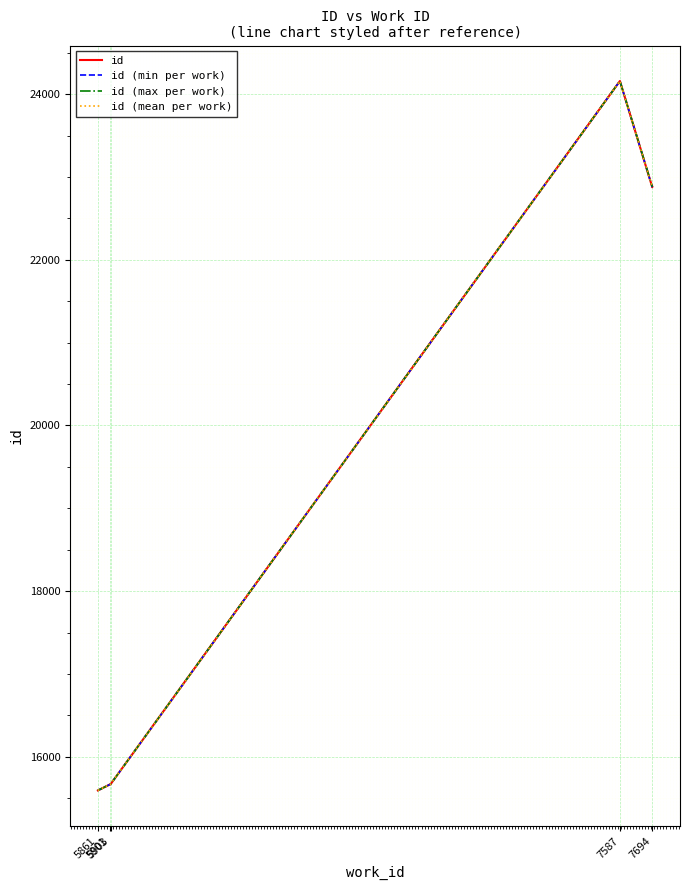

What is the difference between the second highest and minimum values?

7286